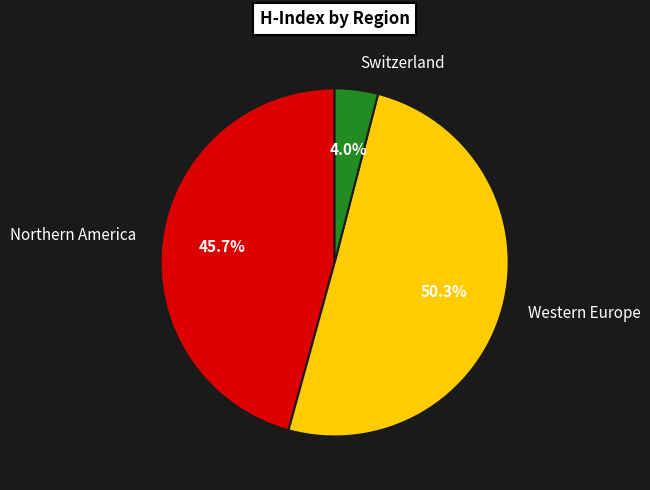

What is the smallest slice in the pie chart?

Switzerland